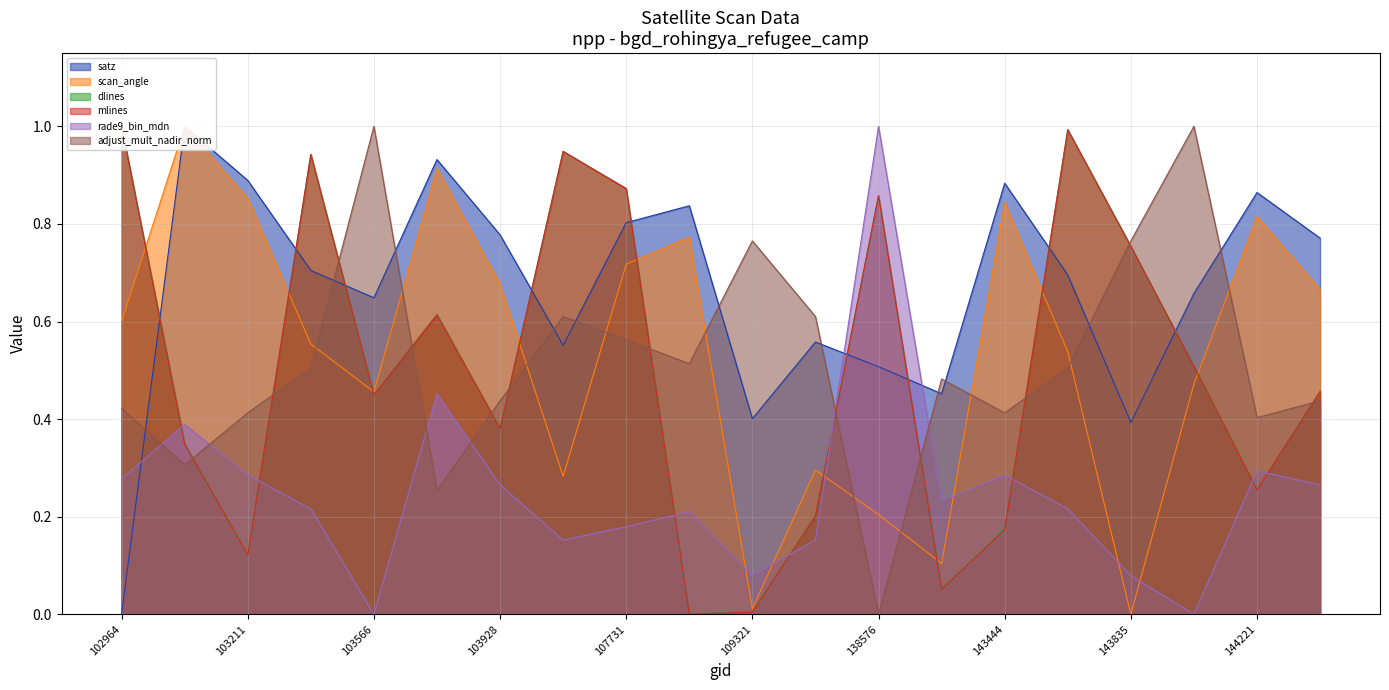

What is the difference between the second highest and second lowest values in the scan_angle series?

0.9